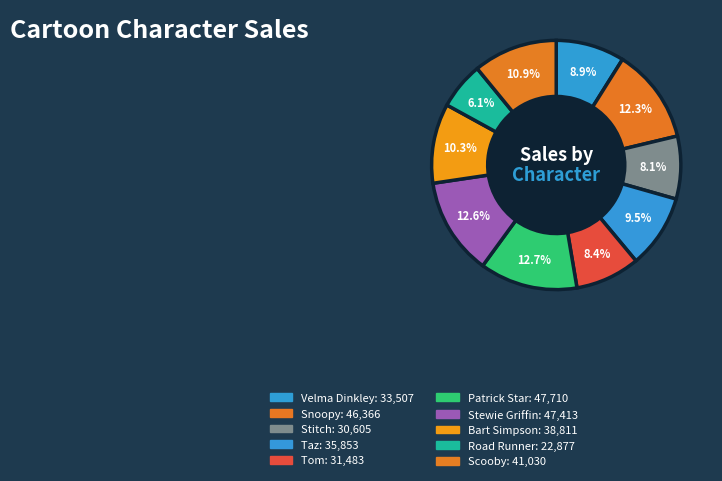

What percentage is the Road Runner slice, to the nearest percent?

6%